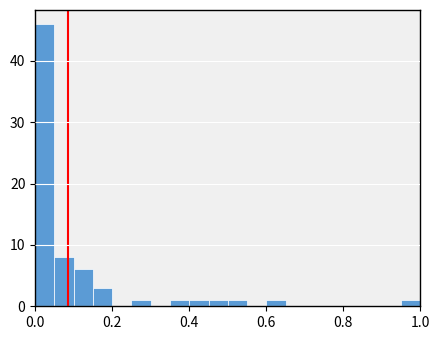

Around what value on the x-axis is the tallest bar? Give the approximate position of its centre, as read against the axis.

0.02